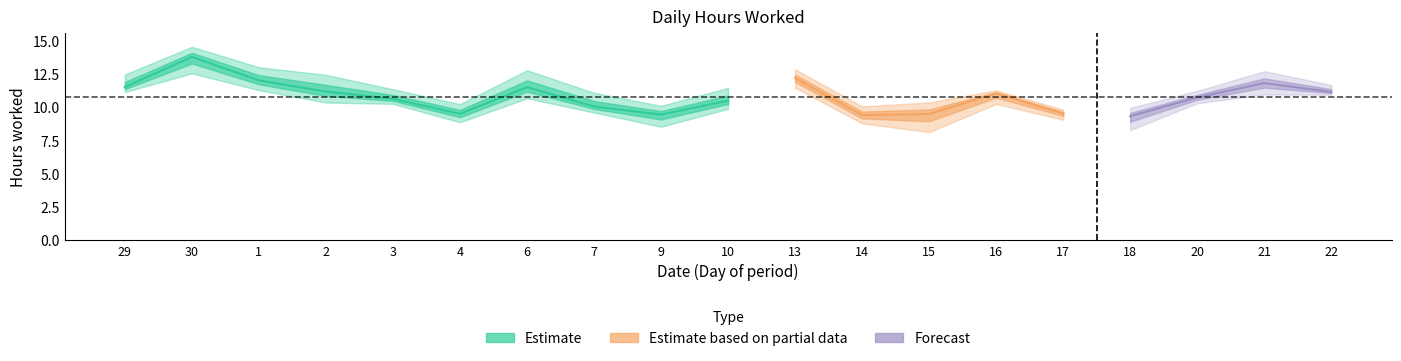

True or false: hours_worked and break_total intersect in this chart.

False